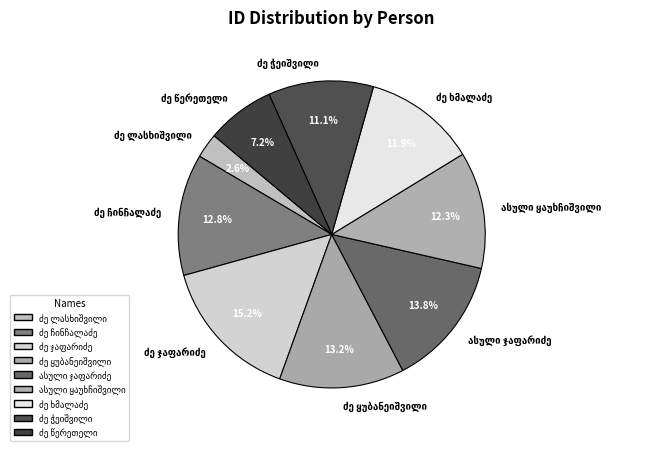

To the nearest percent, what is the average slice percentage?

11%